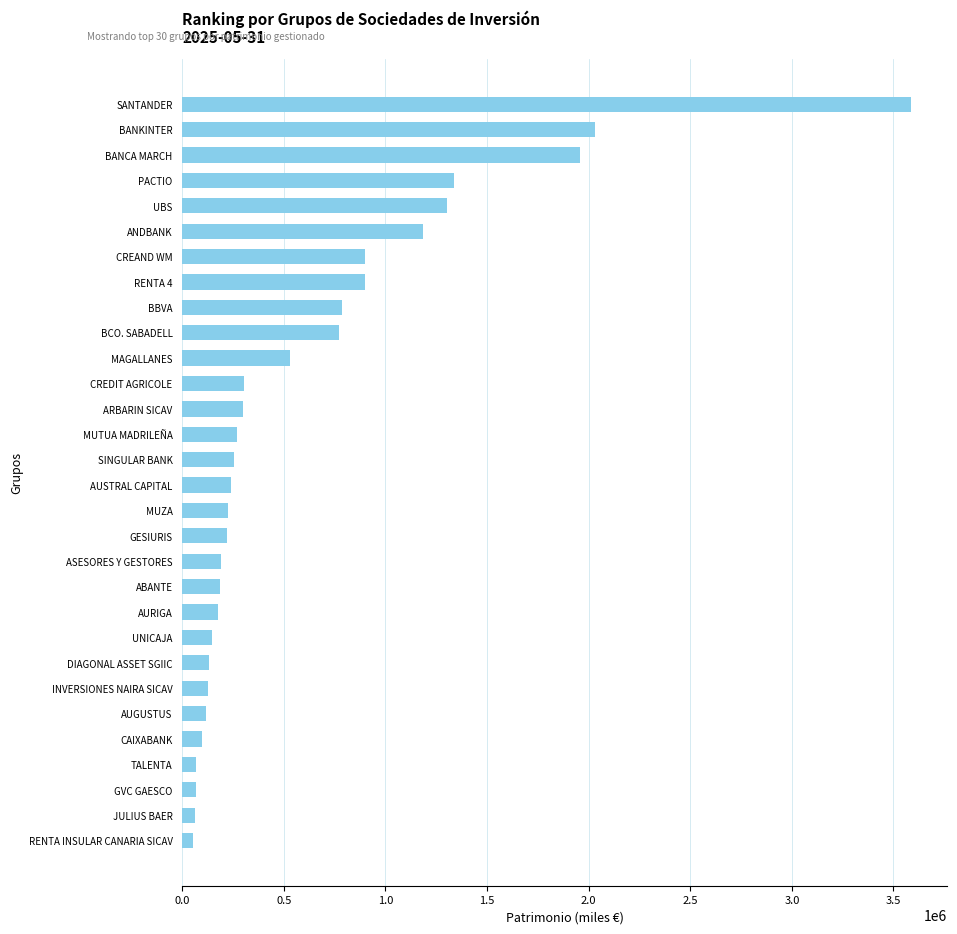

True or false: the data shows 127892.7 at INVERSIONES NAIRA SICAV.

True